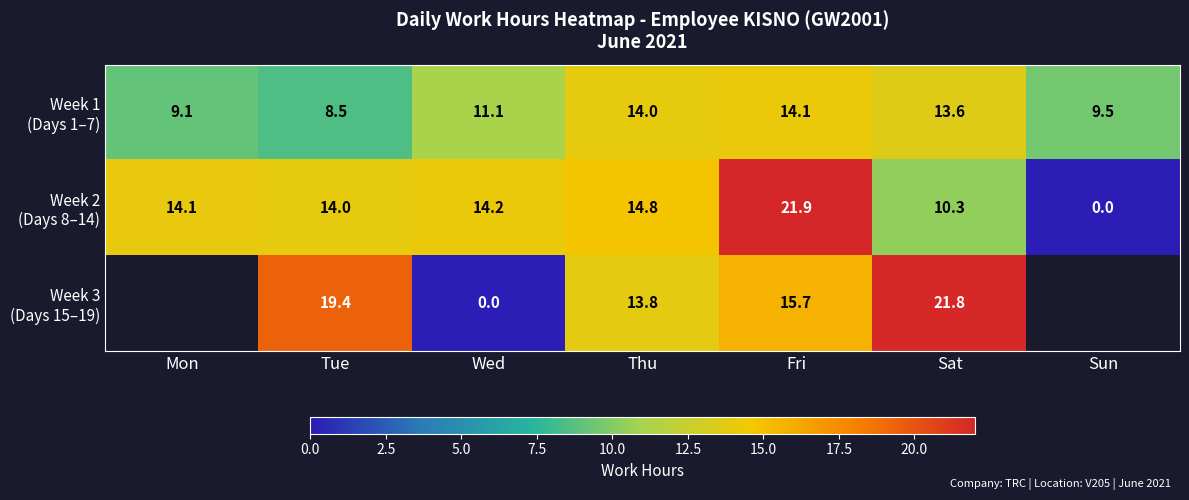

Which series has the widest spread of values?

Week 2 (Days 8–14)